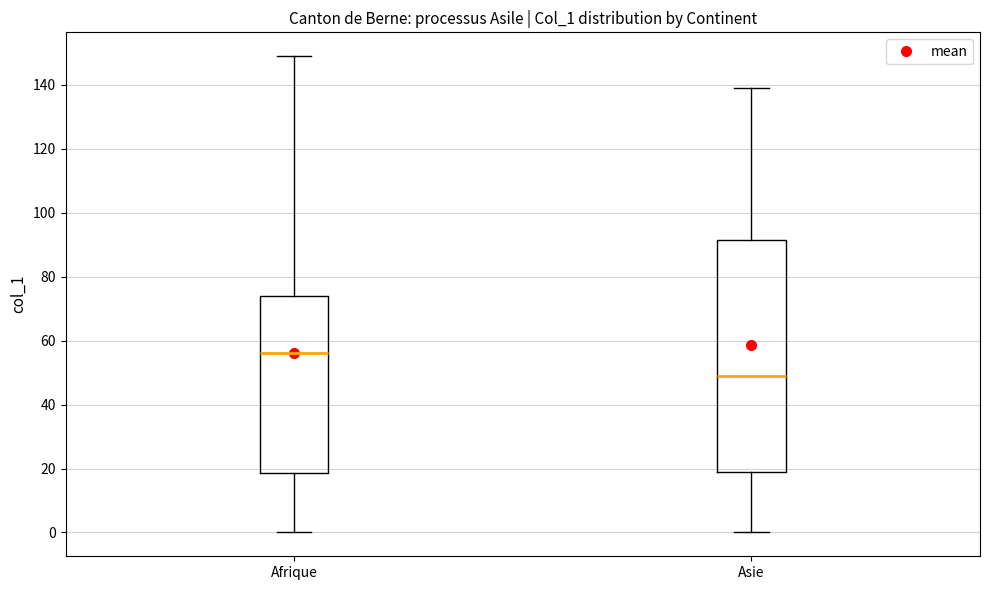

Reading left to right, read every box against the y-axis: the position of its median line, the range the box covers, and the ends of its whiskers. The values are not printed on the chart, so give them approximately, as read against the axis.

Afrique: median 56, box 18 to 74, whiskers 0 to 150
Asie: median 50, box 20 to 92, whiskers 0 to 140